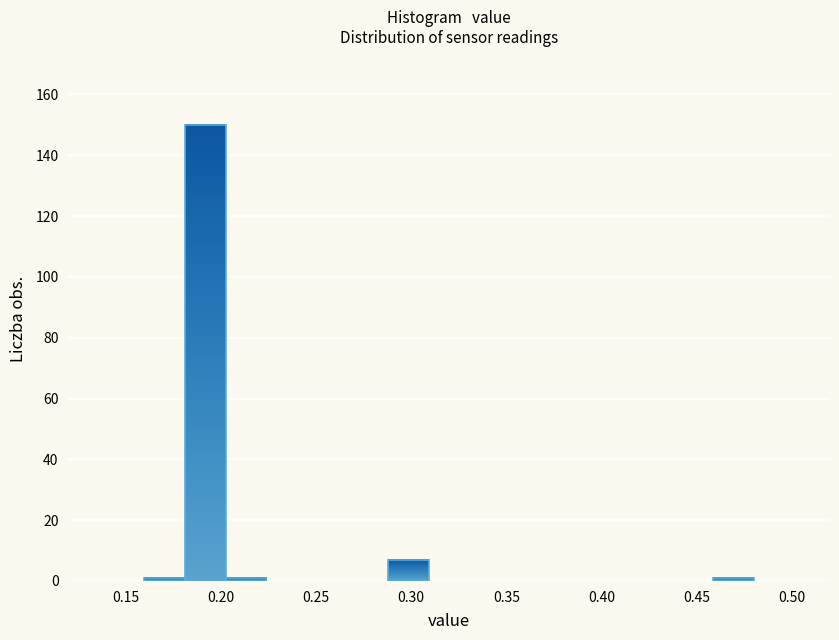

Reading left to right, list every bar in this chart as the range it spans on the x-axis followed by its height. Neither the bar edges nor the heights are printed on the chart, so give them approximately, as read against the axes.

0.160 to 0.180: under 2
0.180 to 0.205: 150
0.205 to 0.225: under 2
0.225 to 0.245: 0
0.245 to 0.265: 0
0.265 to 0.290: 0
0.290 to 0.310: 8
0.310 to 0.330: 0
0.330 to 0.350: 0
0.350 to 0.375: 0
0.375 to 0.395: 0
0.395 to 0.415: 0
0.415 to 0.435: 0
0.435 to 0.460: 0
0.460 to 0.480: under 2